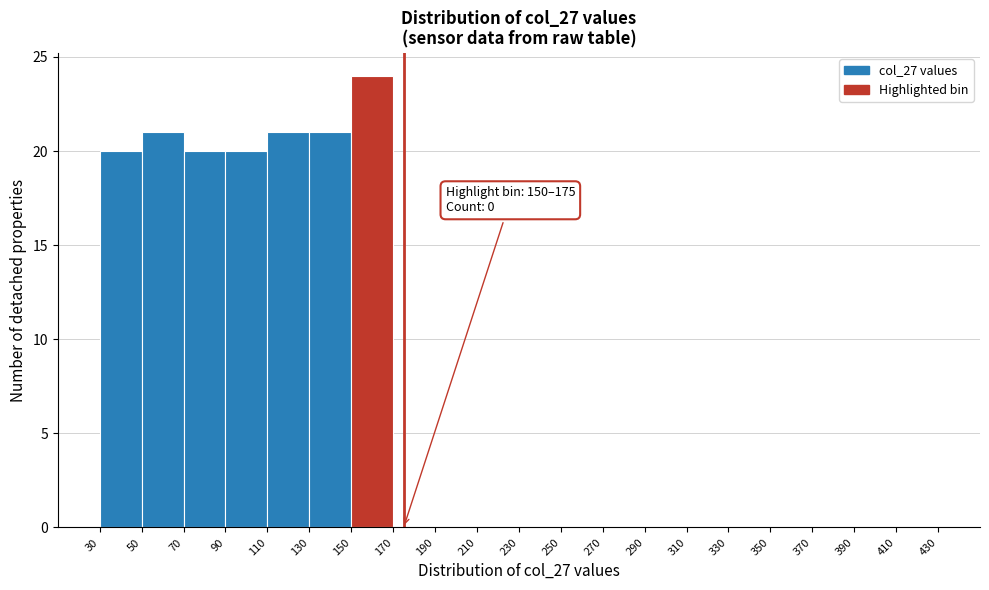

Over which range of the x-axis is the bar tallest?

150 to 170